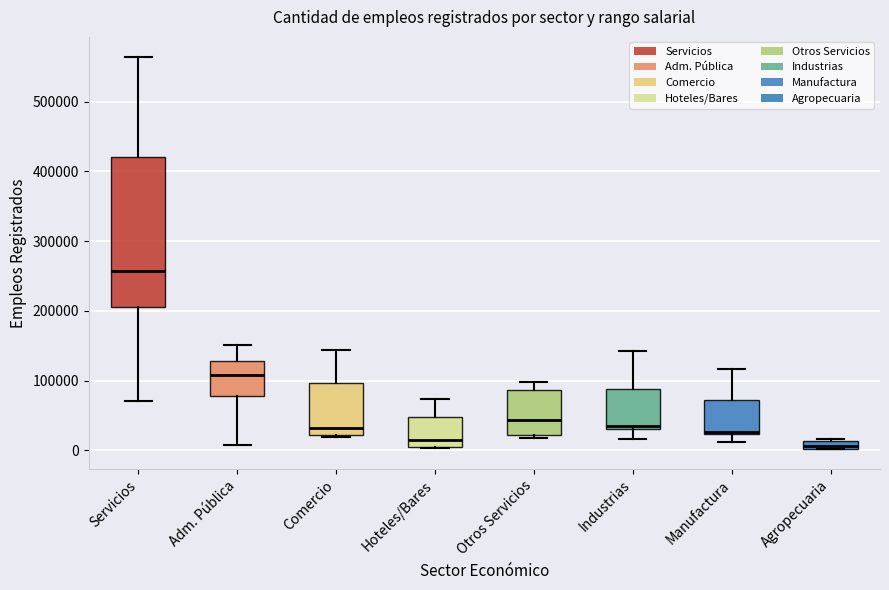

Comparing the boxes themselves (not the whiskers), which one is the tallest?

Servicios